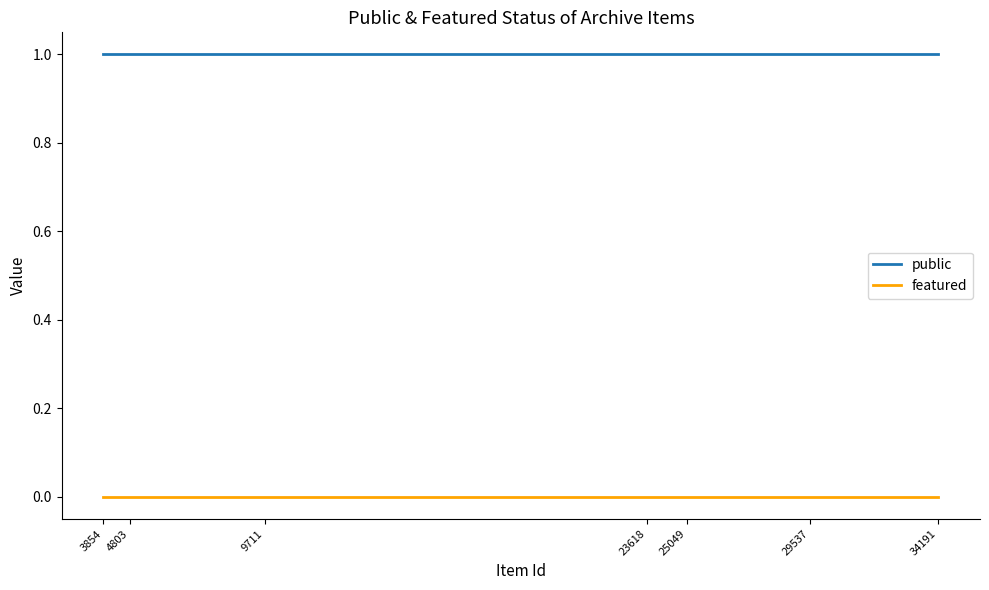

The public series shows 2 at 14. True or false?

False